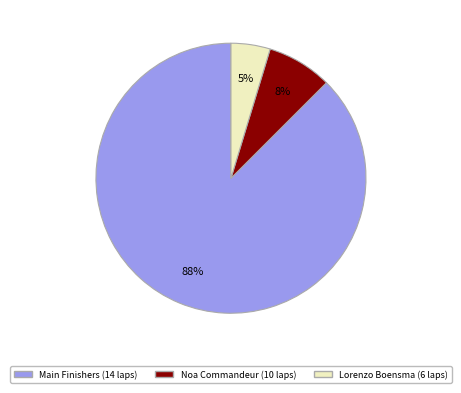

To the nearest percent, what is the average slice percentage?

33%